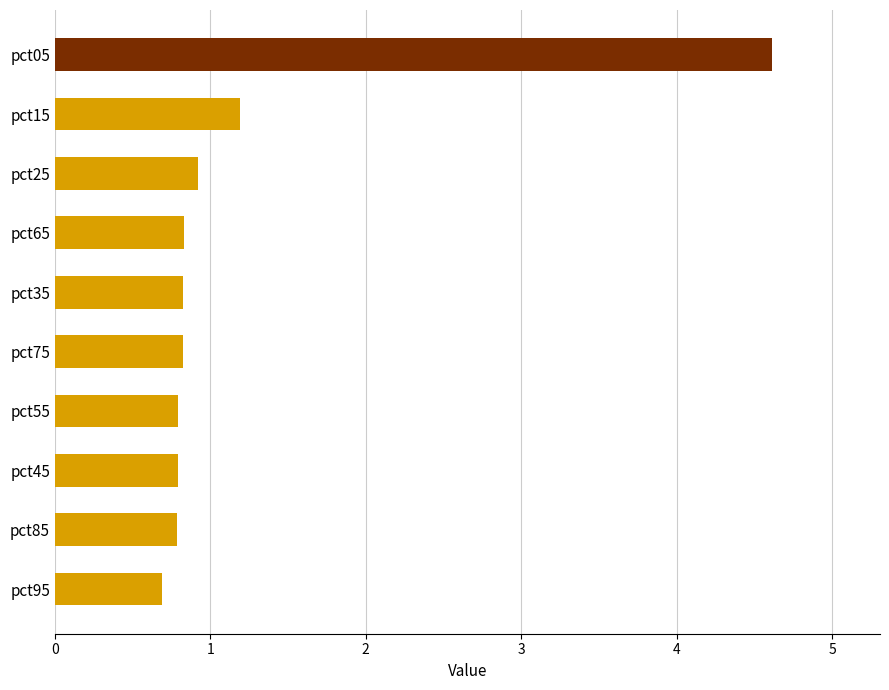

What is the average value?

1.2